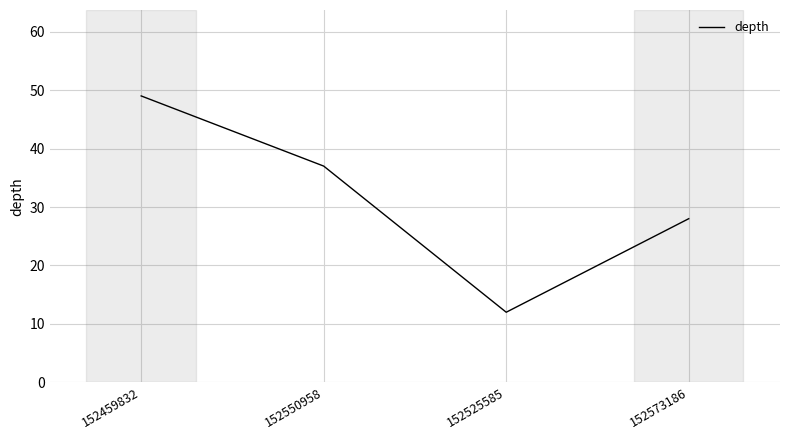

The value at 152573186 is 11. True or false?

False